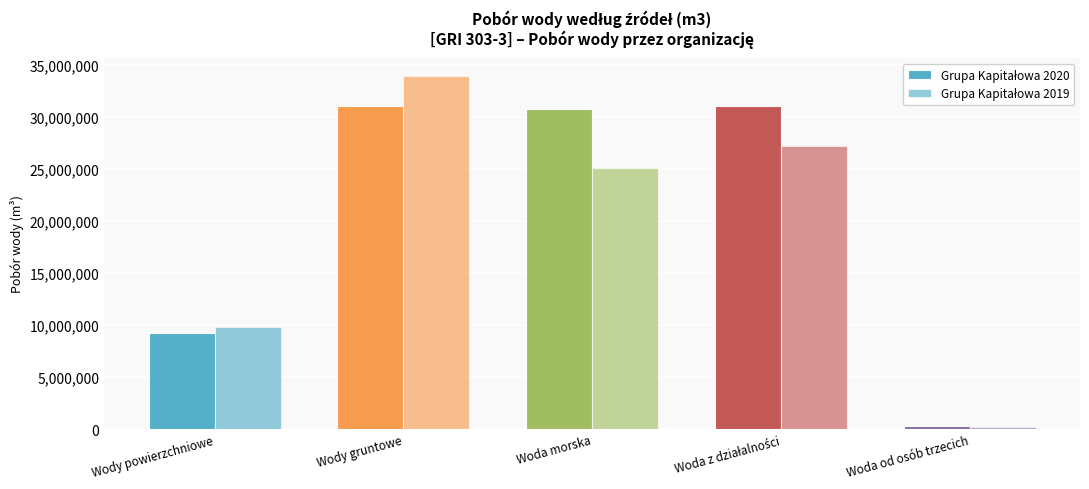

Count the number of data series in this chart.

2